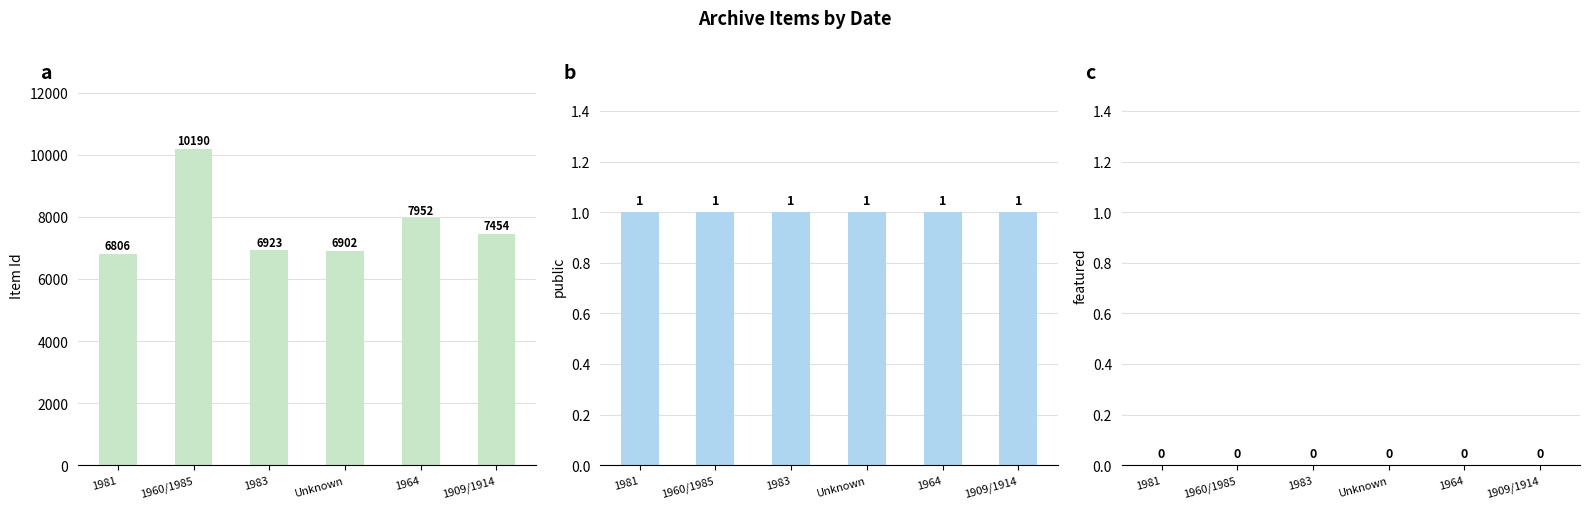

True or false: Item Id has a value of 11242 at 1981.

False